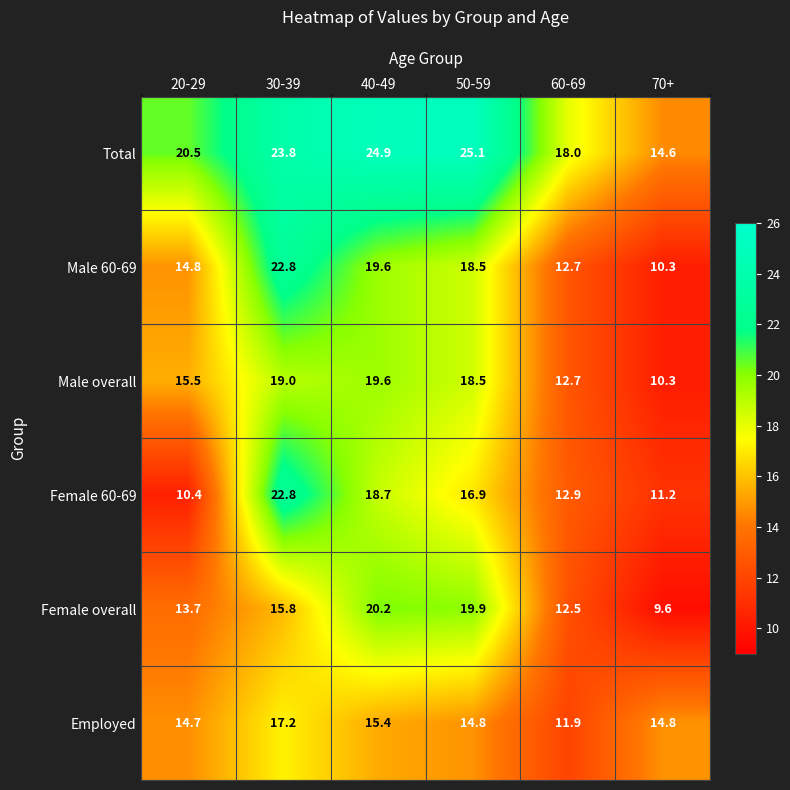

What is the maximum value for Male 60-69?

22.8